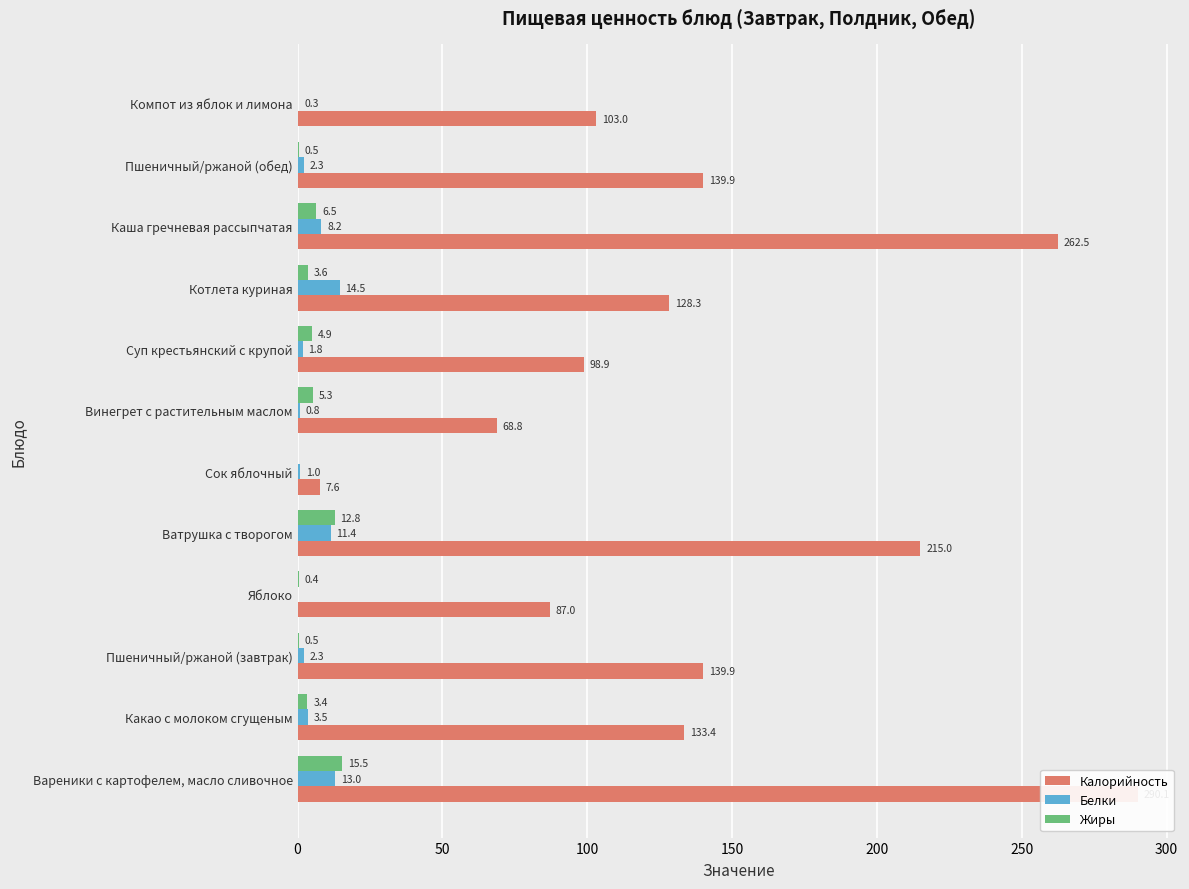

At how many categories does at least one series exceed 111?

7